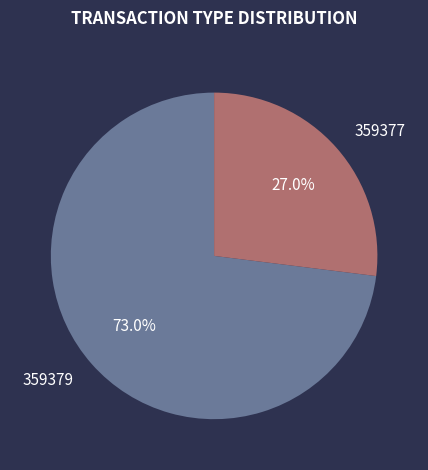

To the nearest percent, what is the average slice percentage?

50%